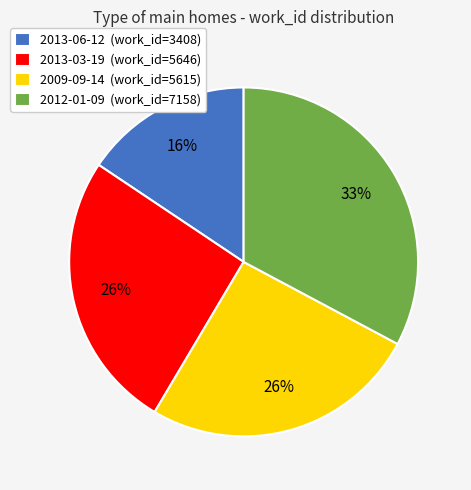

Is it true that 2013-03-19 is 26% of the pie?

True